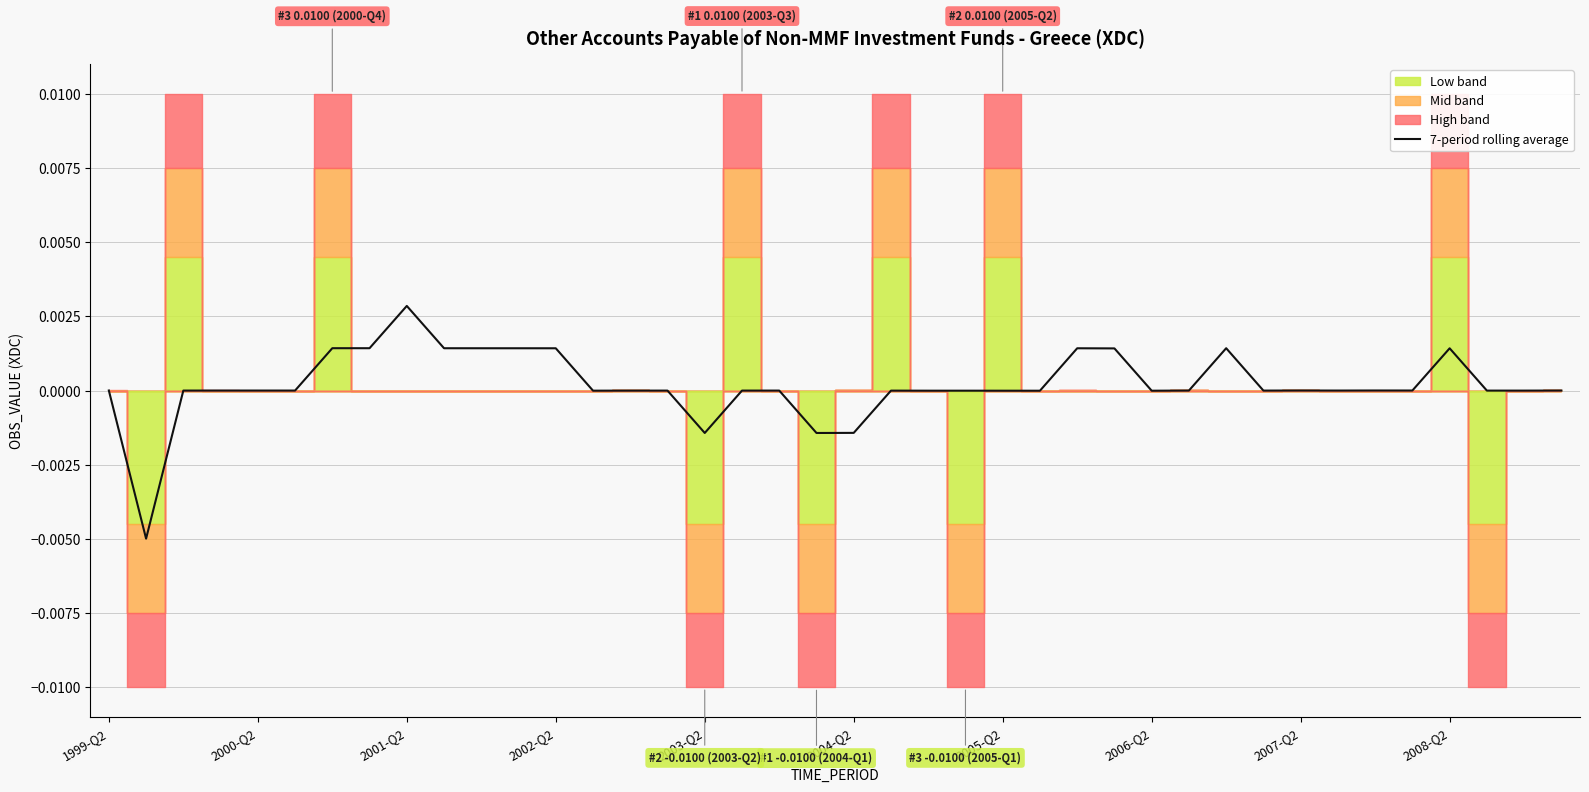

Which category has the highest value in the 7-period rolling average series?

2001-Q2